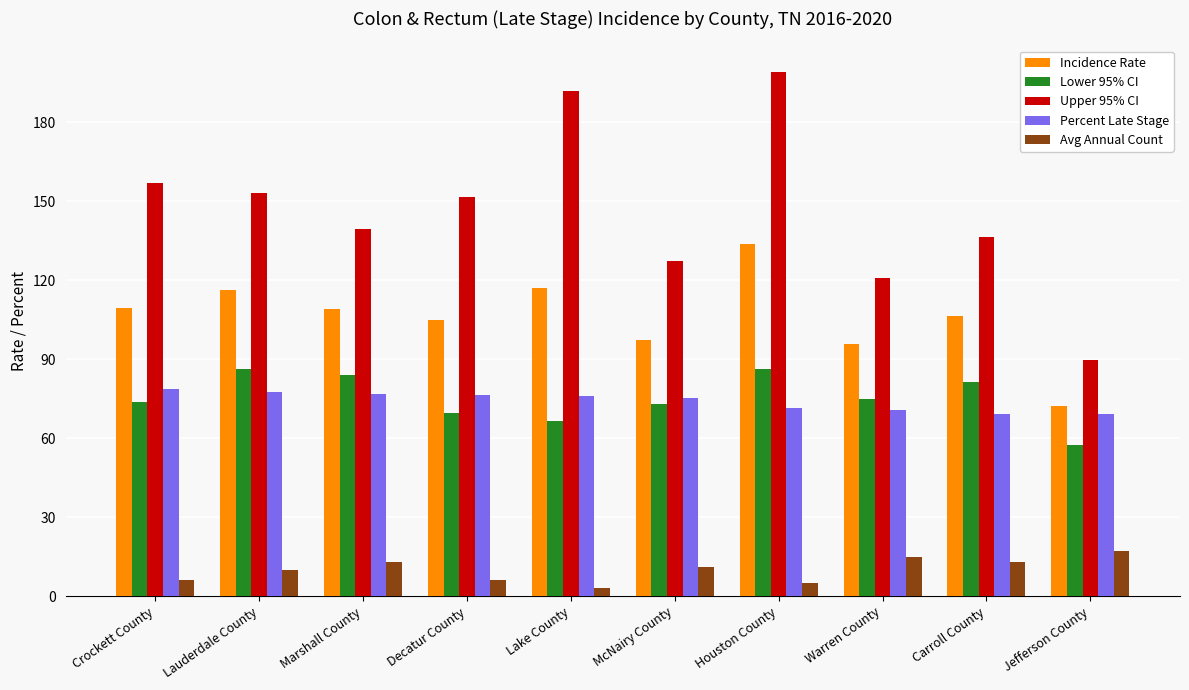

Rank the series at Carroll County from lowest to highest value.

Avg Annual Count, Percent Late Stage, Lower 95% CI, Incidence Rate, Upper 95% CI